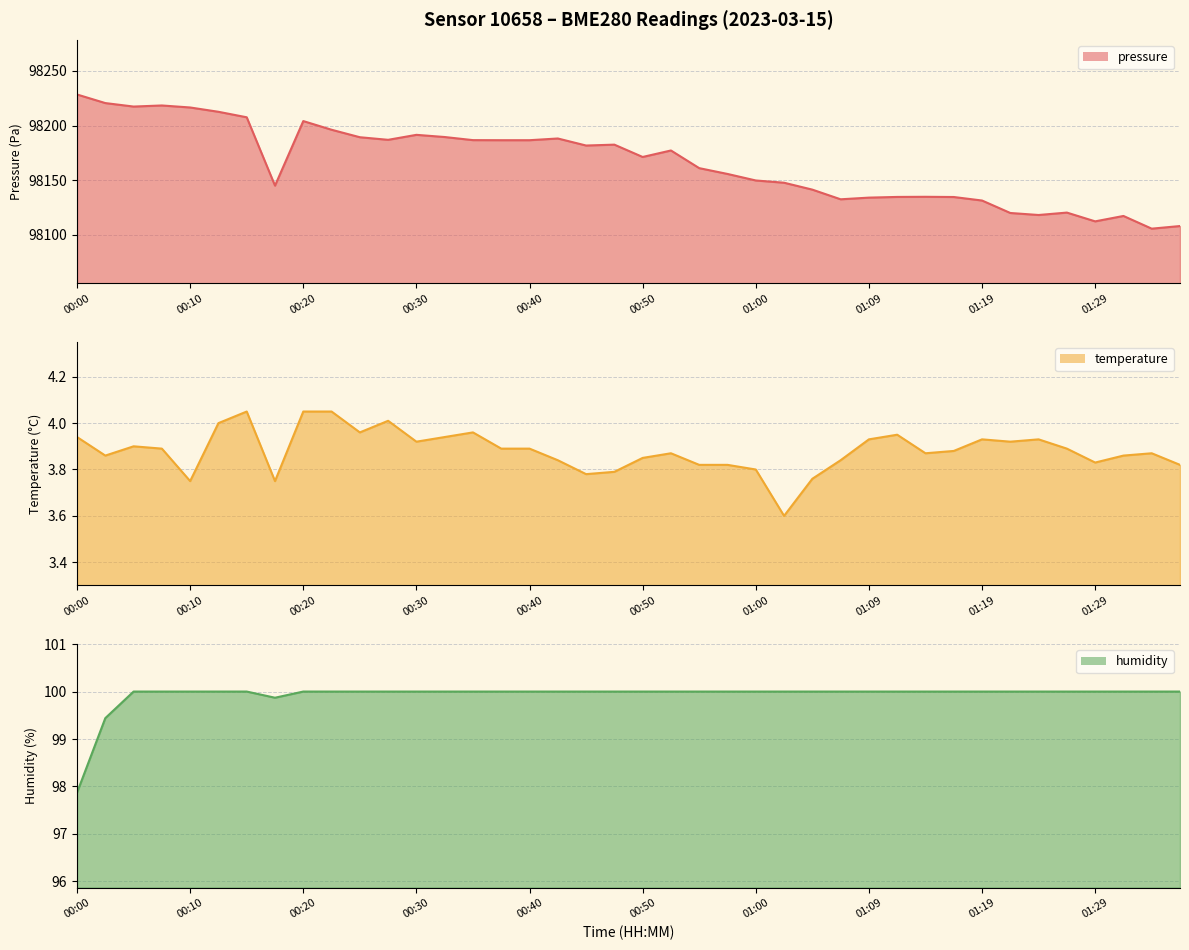

Which series has the largest total across all categories?

pressure (line)